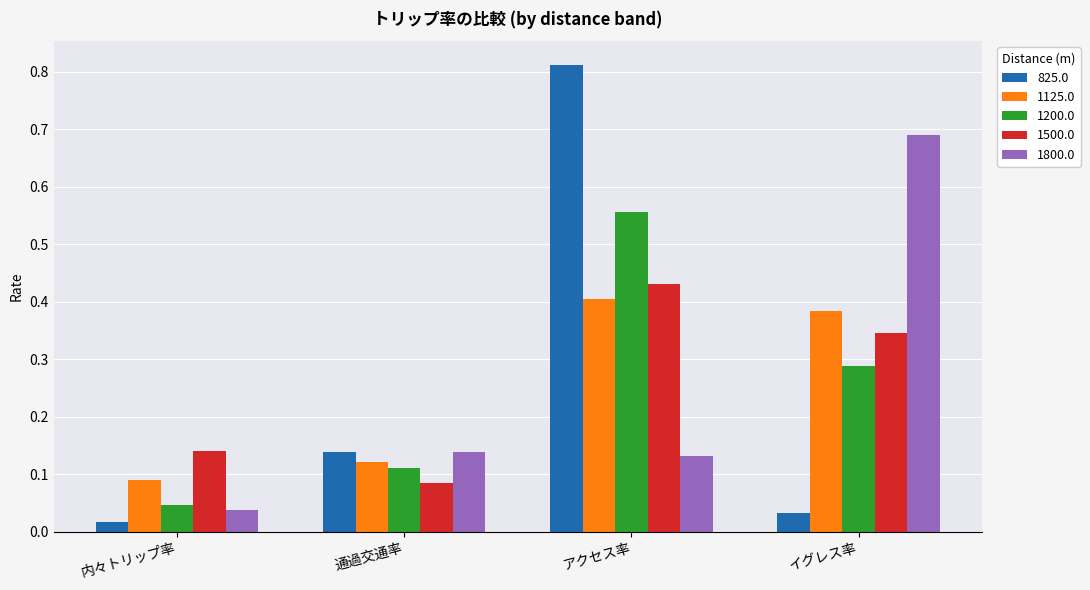

Rank the categories by 1125.0 value from highest to lowest.

アクセス率, イグレス率, 通過交通率, 内々トリップ率